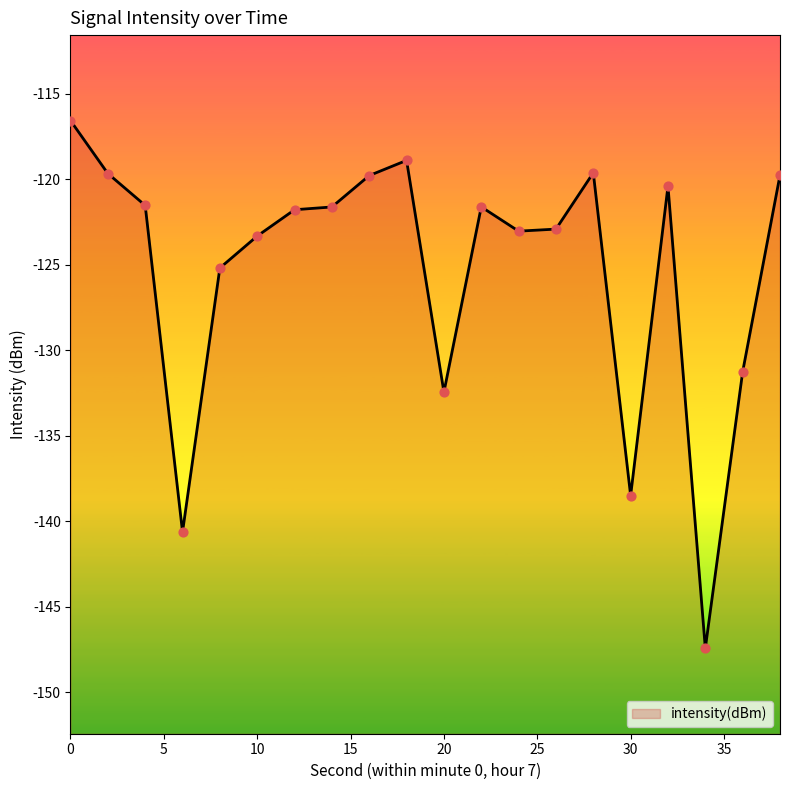

Between 14 and 16, which is larger?

16